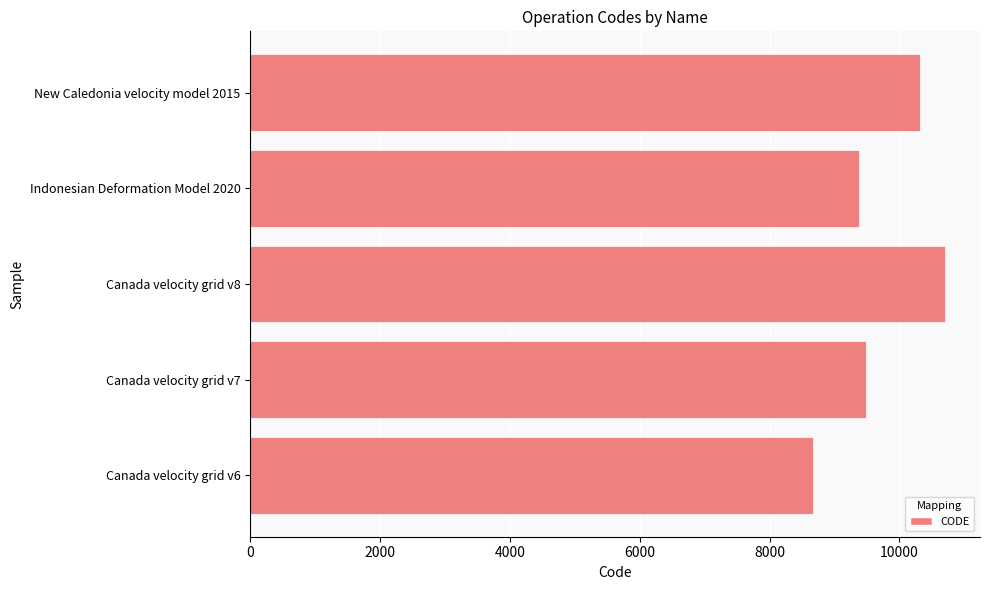

Is it true that the value at Canada velocity grid v7 is 9483?

True